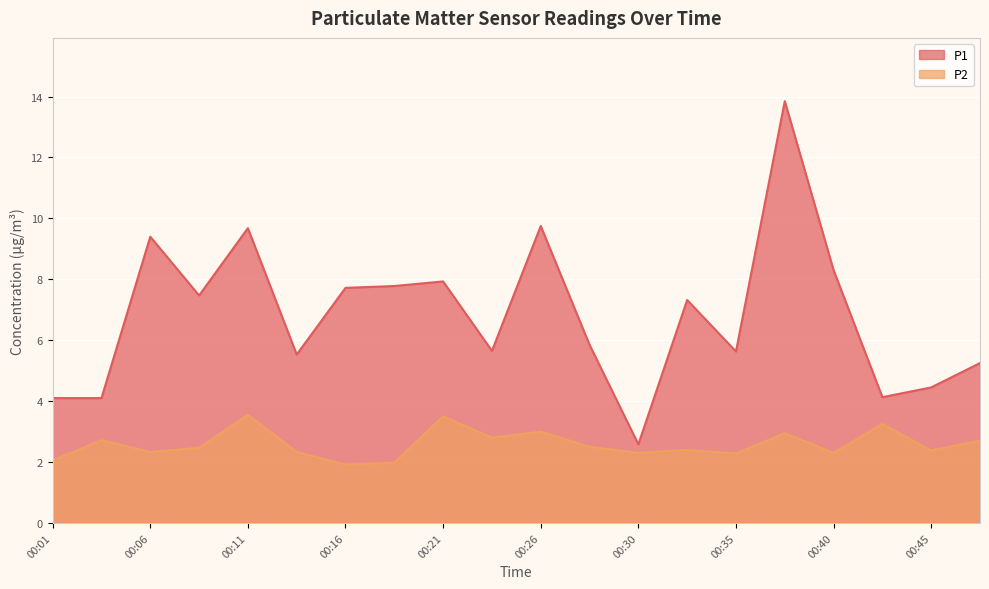

What is the value of the P1 point at the 2nd from the left?

4.1